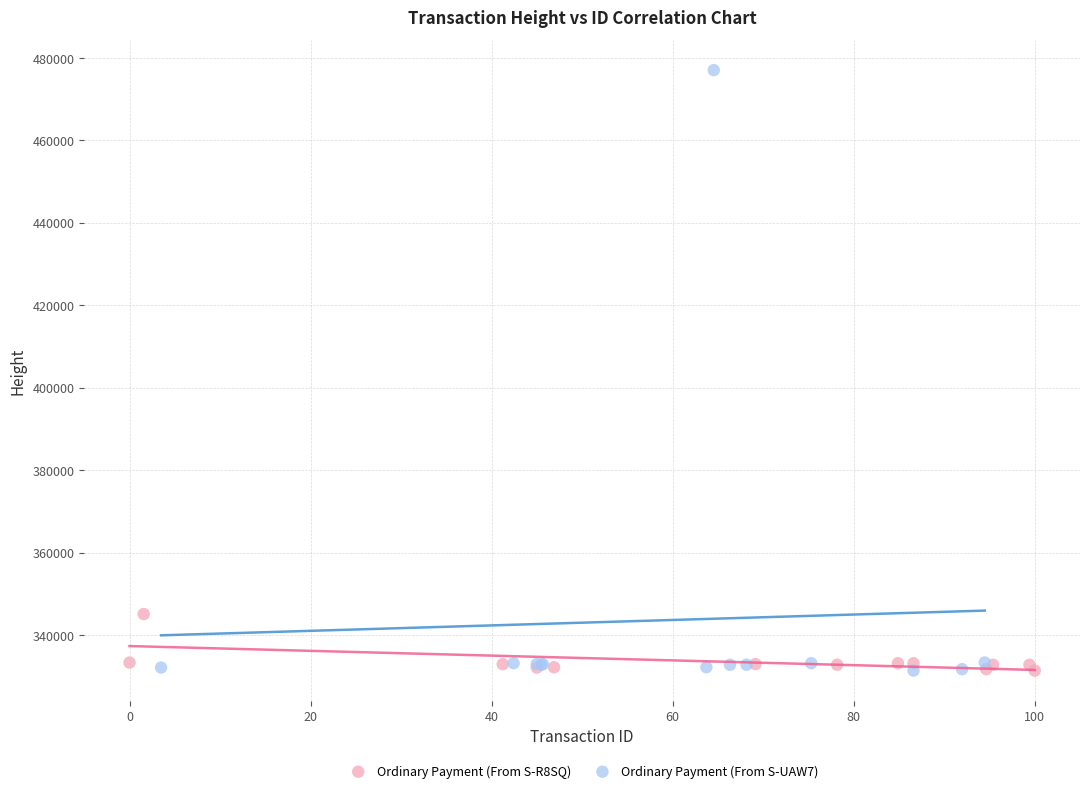

Which series has the widest spread of Y values?

Ordinary Payment (From S-UAW7)